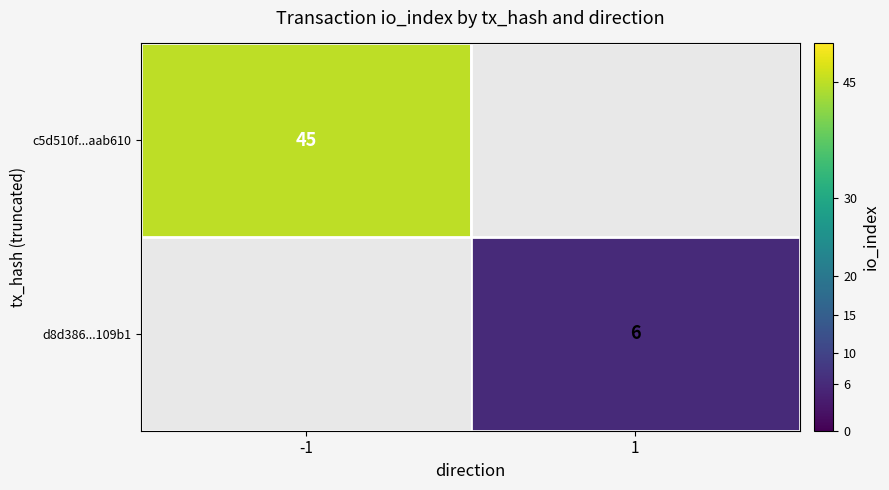

The value of c5d510f...aab610 at -1 is 24.7. True or false?

False